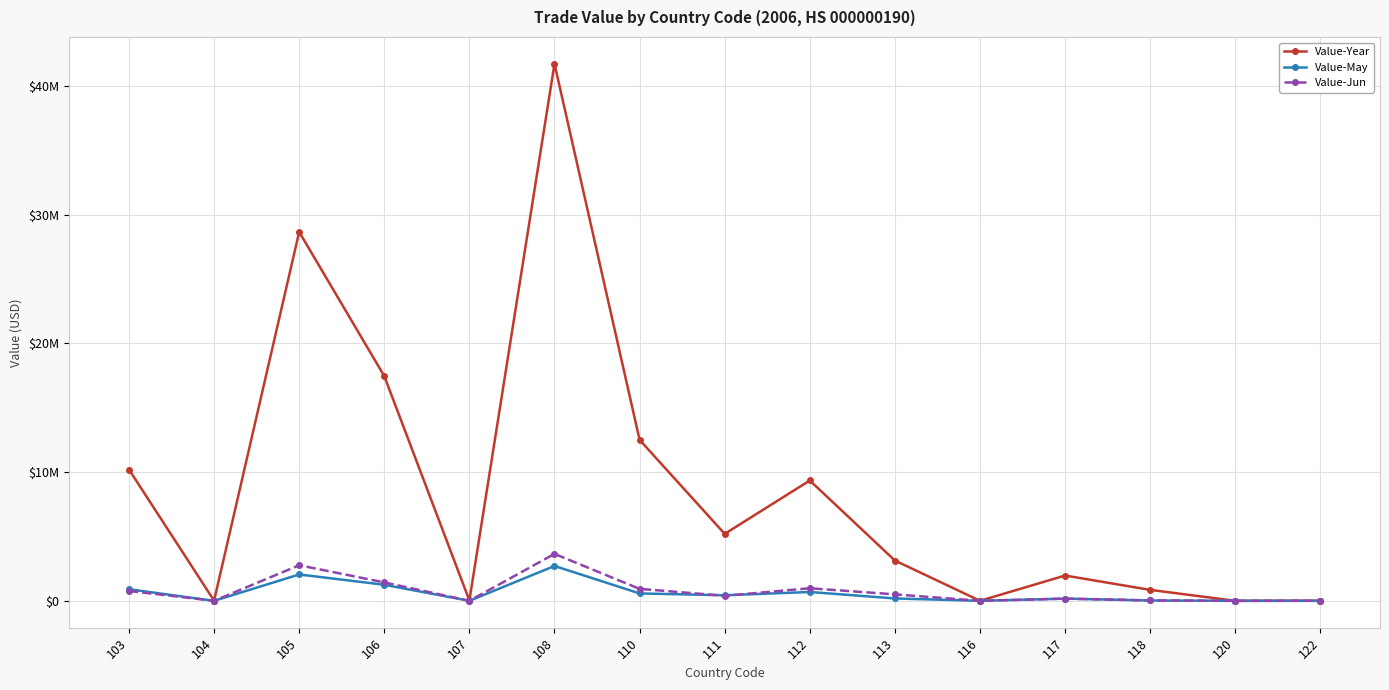

List the labels in order of Value-May value, smallest first.

104, 120, 122, 107, 116, 118, 117, 113, 111, 110, 112, 103, 106, 105, 108